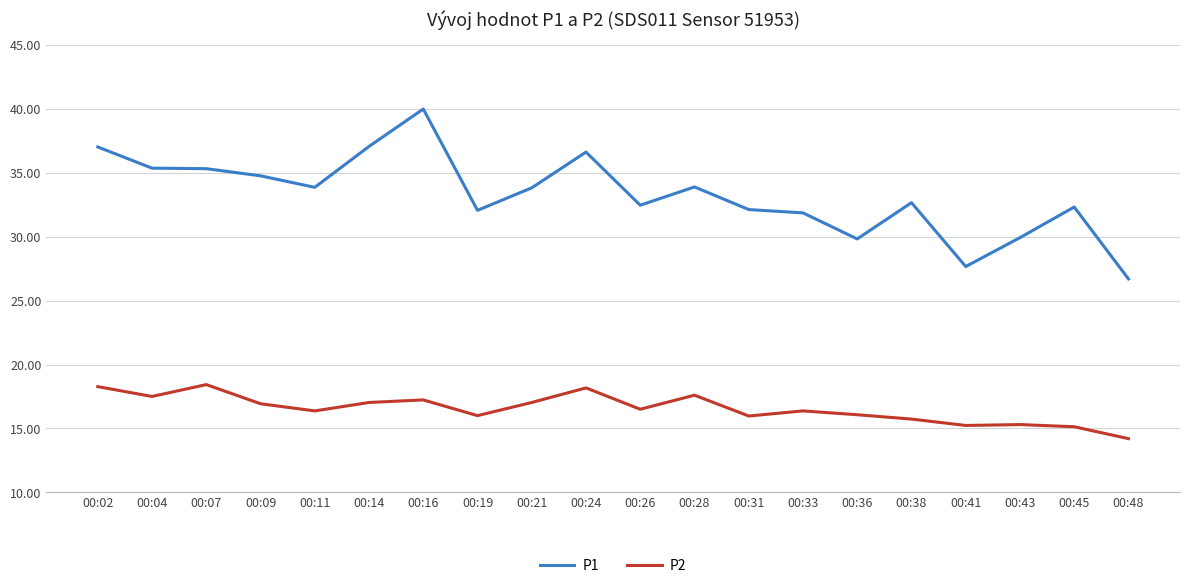

What are all the series names shown in the legend?

P1, P2